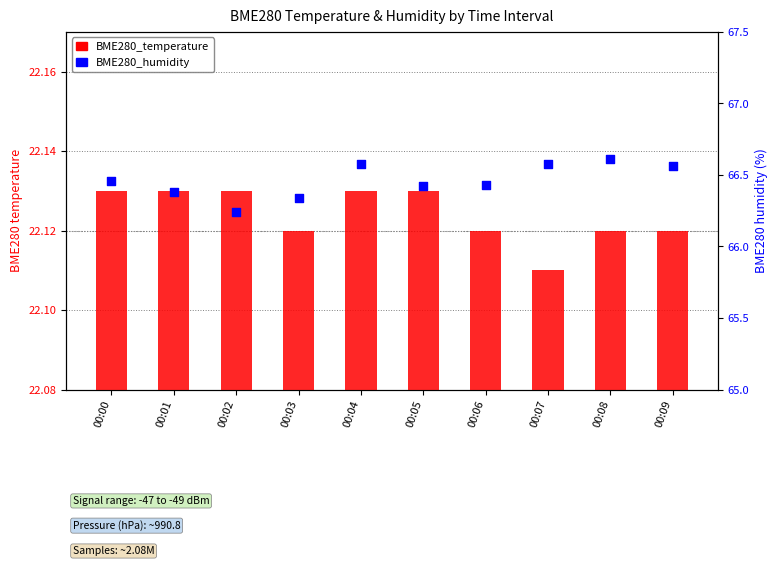

At which category is the sum across all series the highest?

00:08